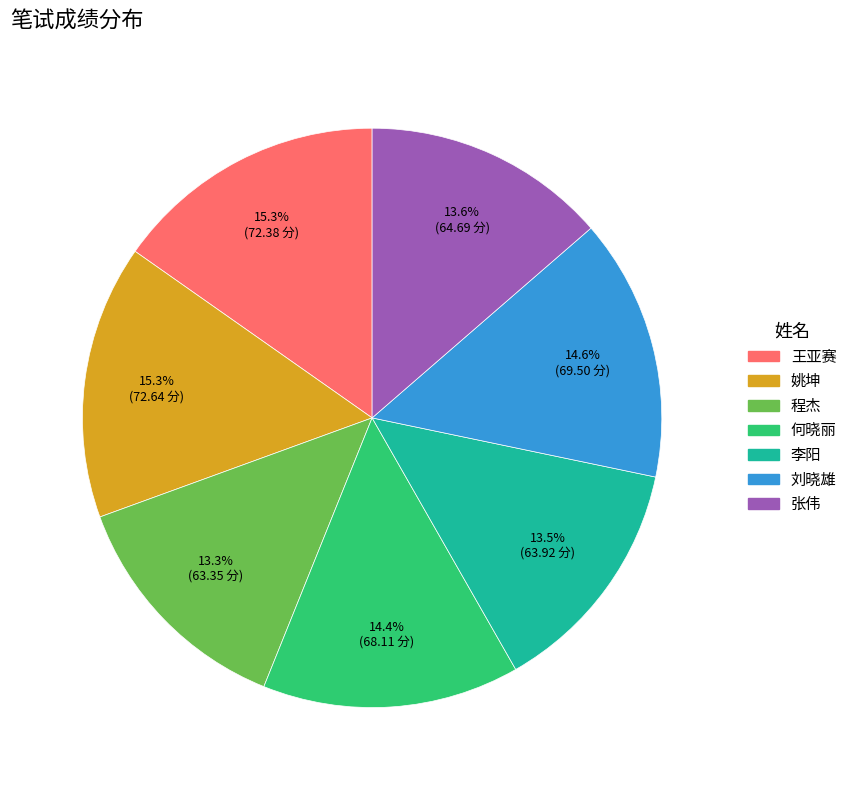

Is there any slice that represents more than half of the pie?

No